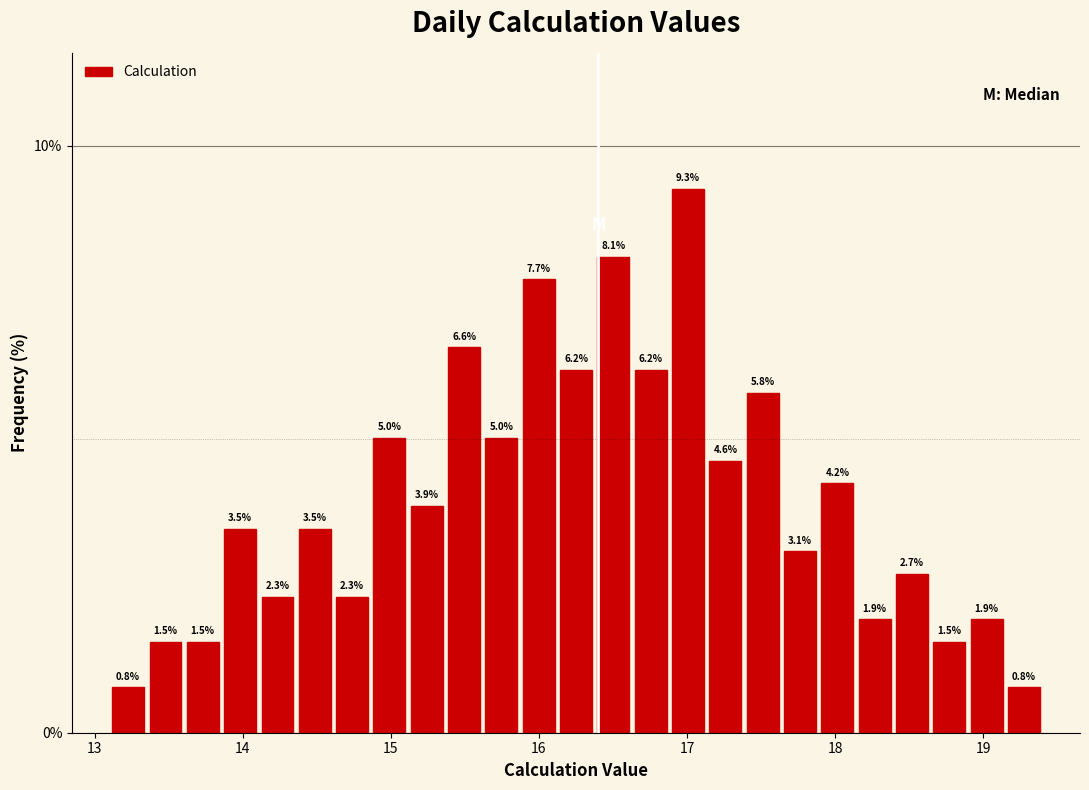

Read against the x-axis, roughly where is the centre of the tallest bar?

17.0